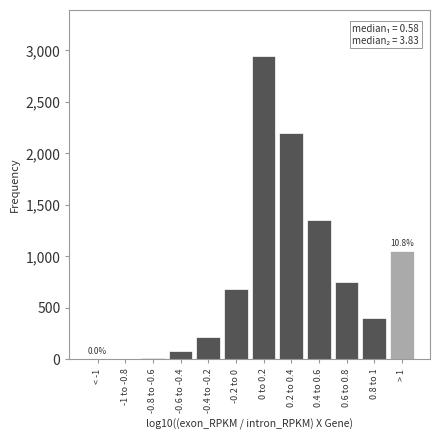

The value at 0.2 to 0.4 is 2200. True or false?

True